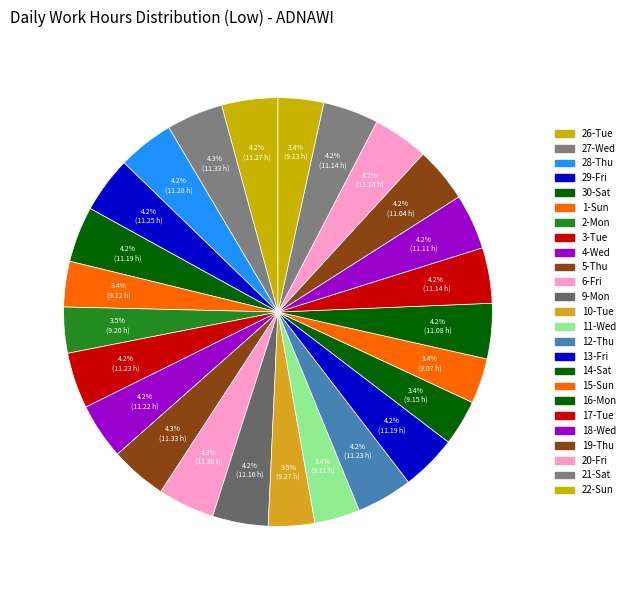

Count the number of slices in the pie.

25